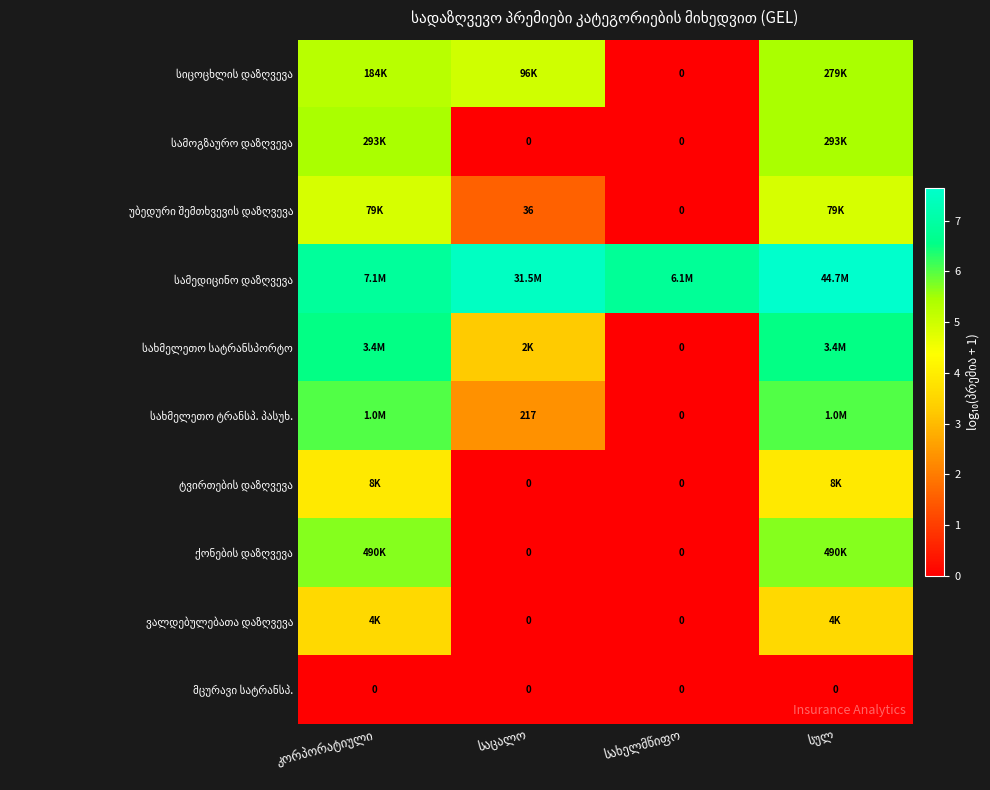

Which has a higher value, სულ or საცალო?

სულ